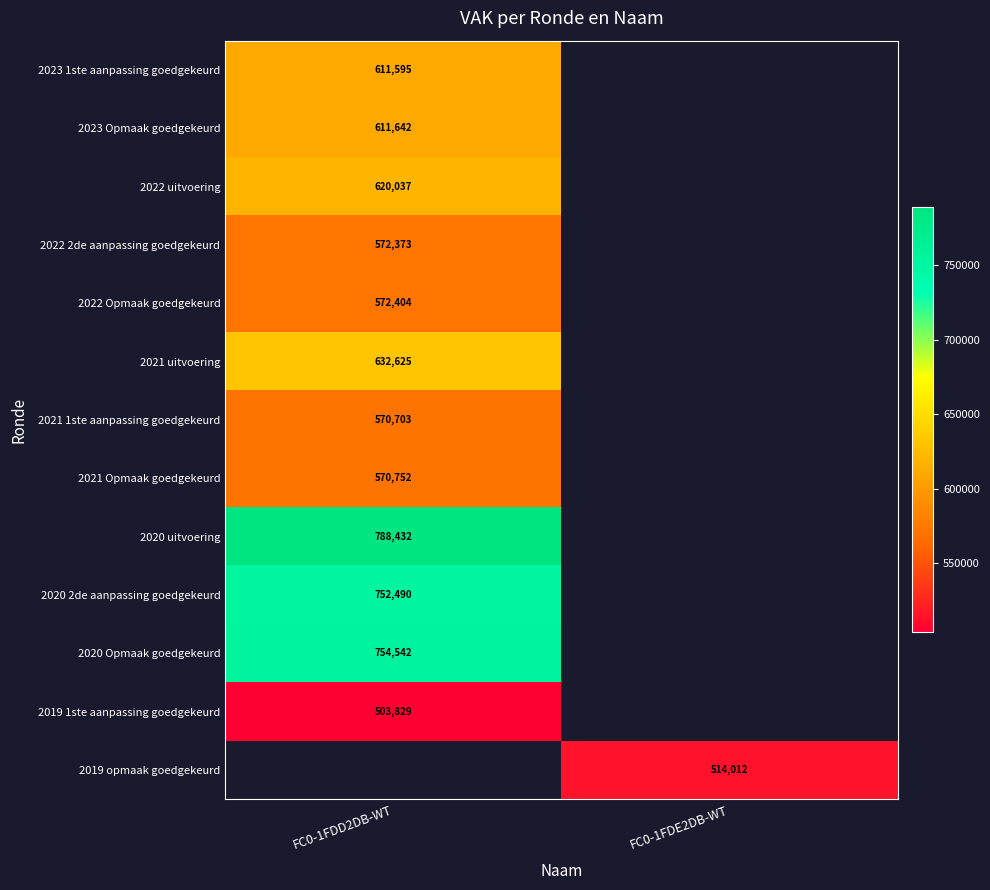

The value of 2019 opmaak goedgekeurd at FC0-1FDE2DB-WT is 514012. True or false?

True